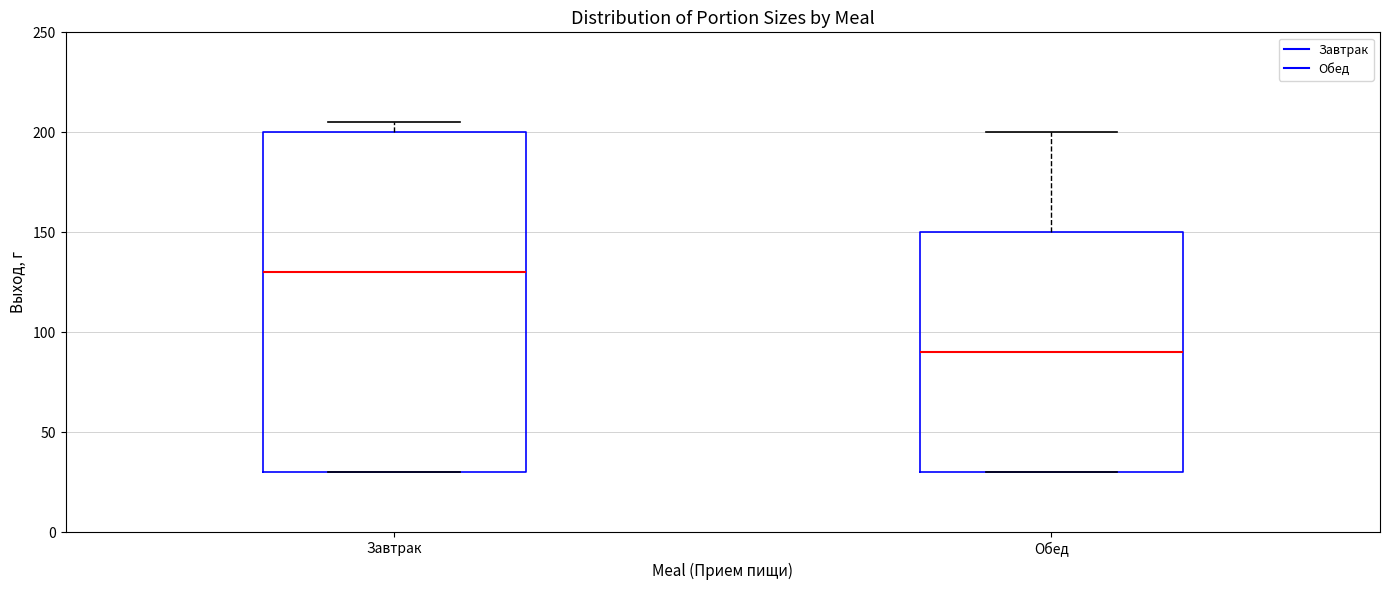

Reading left to right, read every box against the y-axis: the position of its median line, the range the box covers, and the ends of its whiskers. The values are not printed on the chart, so give them approximately, as read against the axis.

Завтрак: median 130, box 30 to 200, whiskers 30 to 205
Обед: median 90, box 30 to 150, whiskers 30 to 200